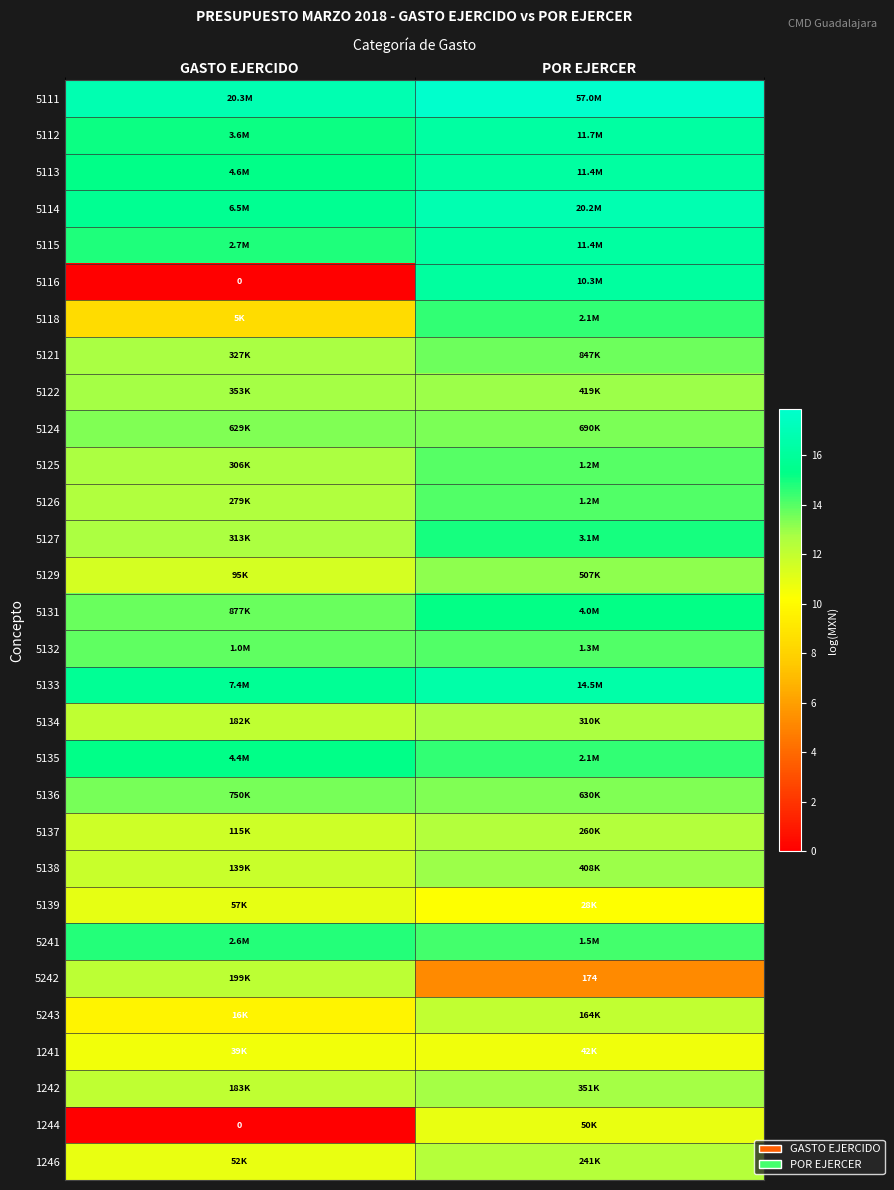

Which has a higher value, POR EJERCER or GASTO EJERCIDO?

POR EJERCER